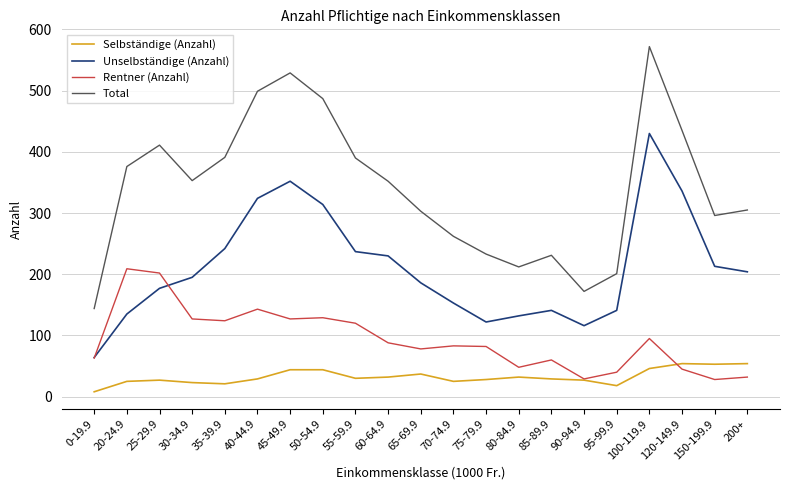

How many series are shown in this chart?

4